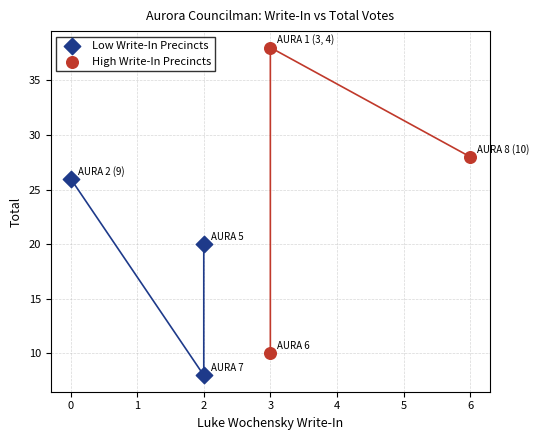

Which series reaches the minimum Y coordinate?

Low Write-In Precincts